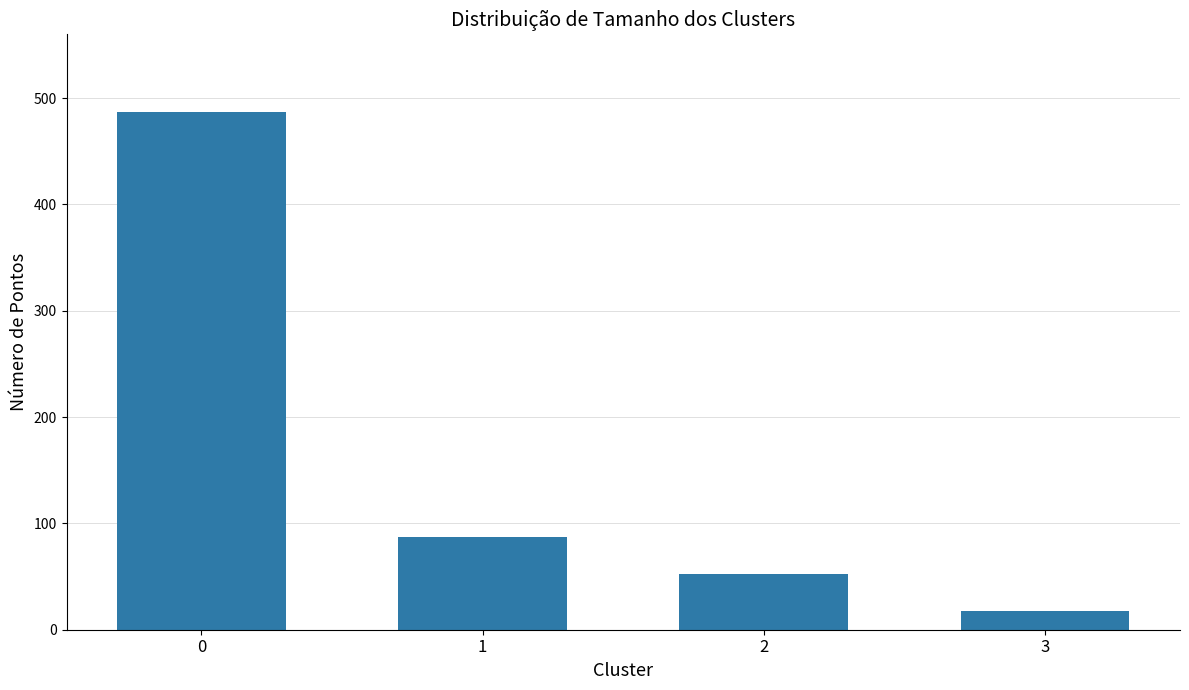

True or false: the data shows 52 at 2.

True